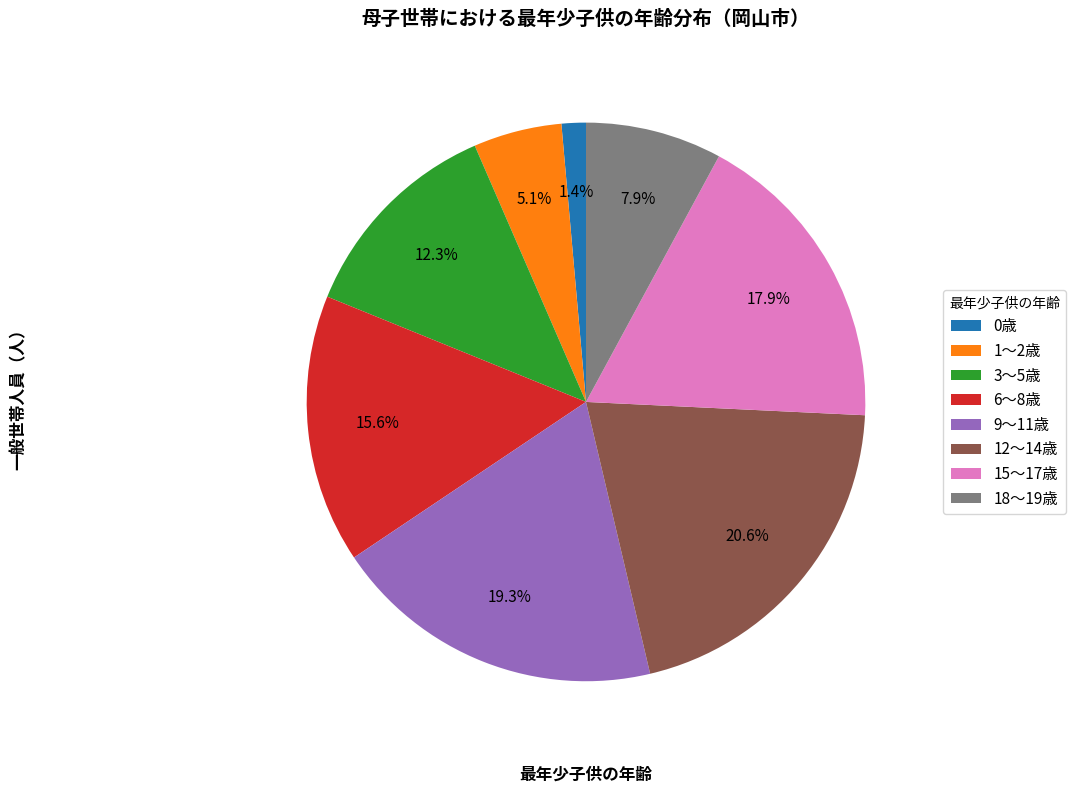

To the nearest percent, what is the difference between the 18～19歳 and 15～17歳 slice percentages?

10%